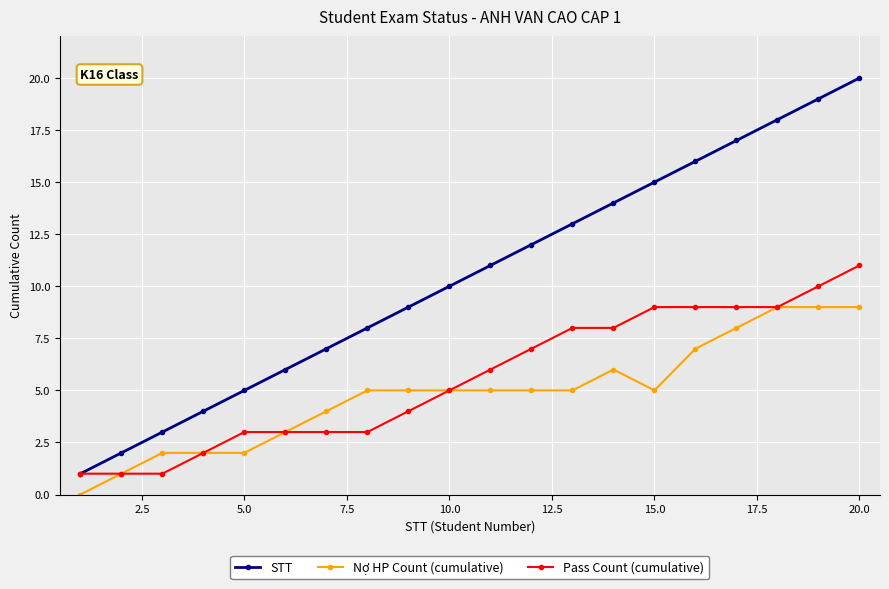

List the series in order of their peak value, lowest first.

Nợ HP Count (cumulative), Pass Count (cumulative), STT